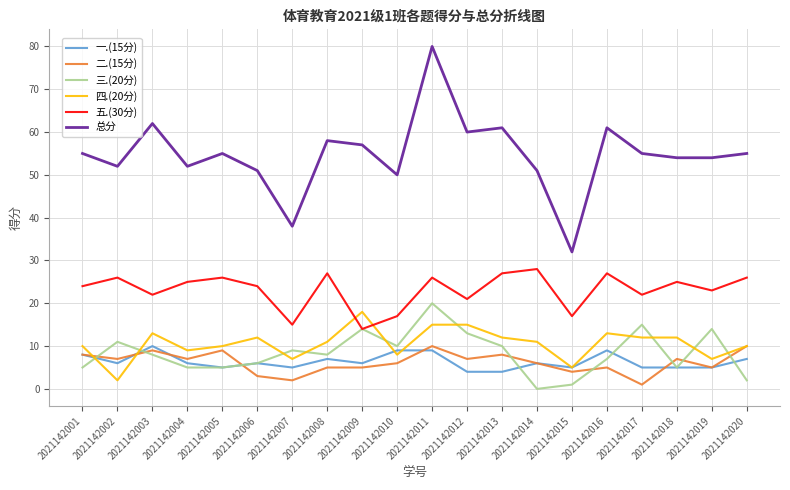

At which label does 二.(15分) reach its minimum?

2021142017